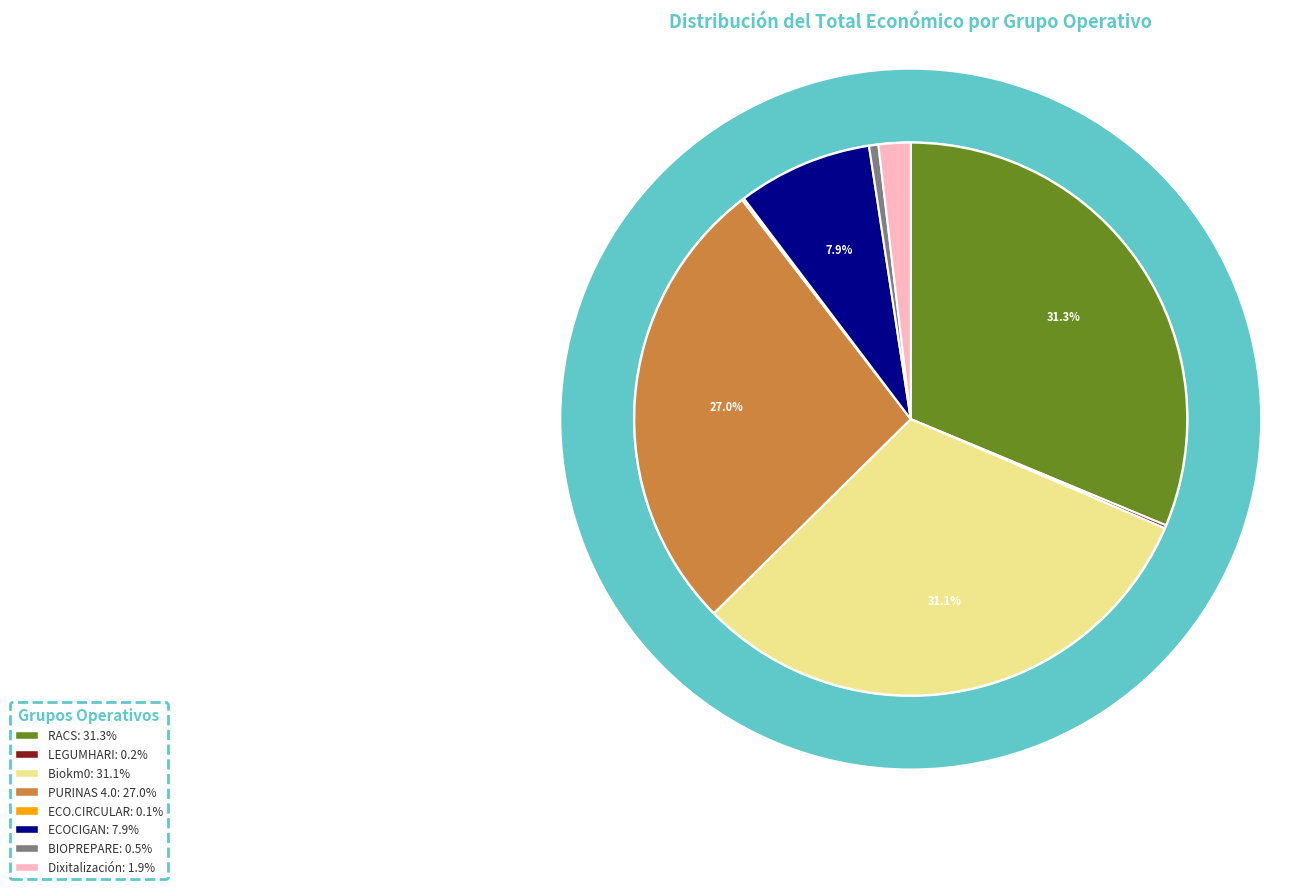

Does PURINAS 4.0 represent more than half of the total?

No